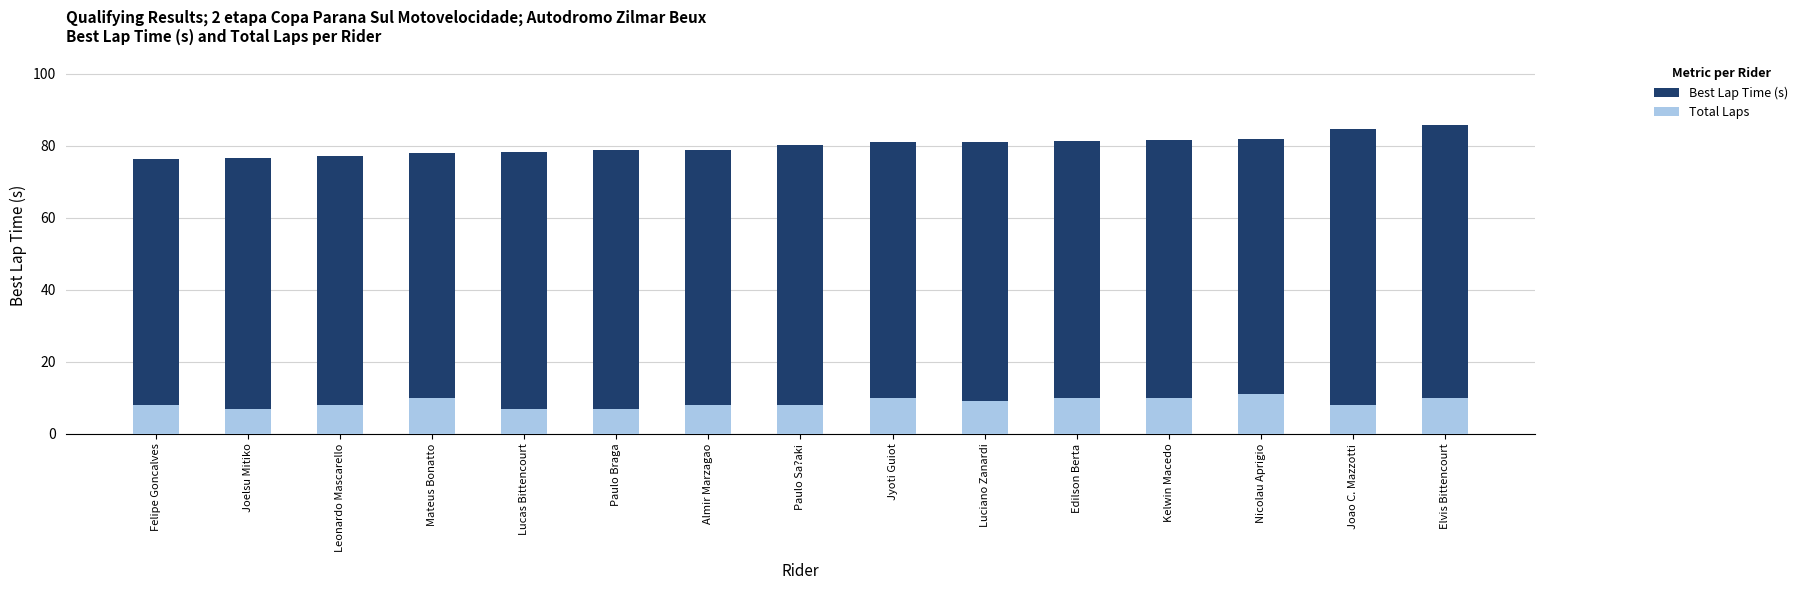

What is the minimum value shown in the chart?

7.0